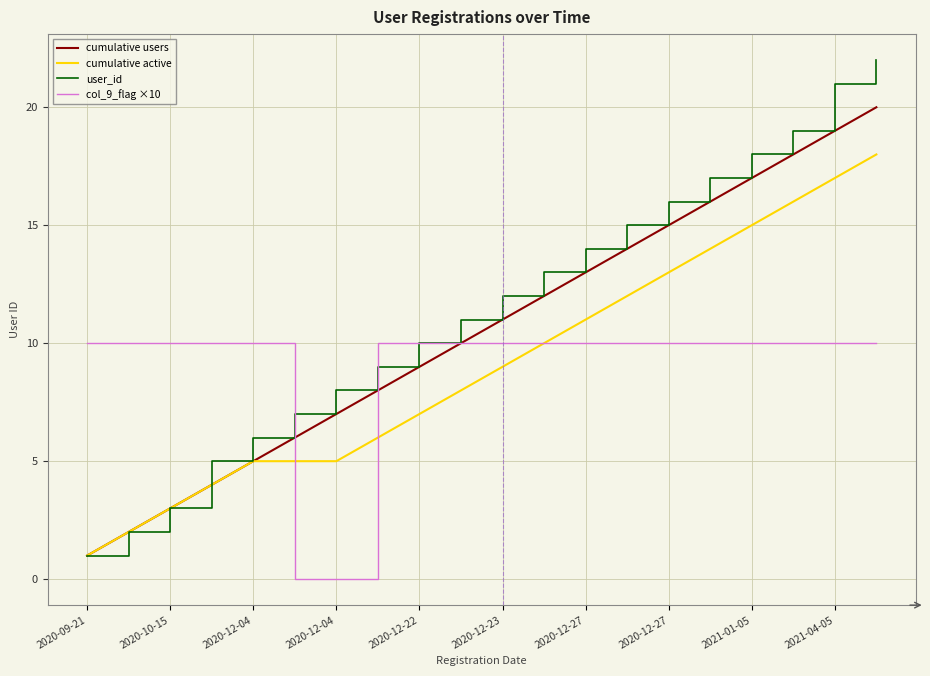

Which series has the largest range (max minus min)?

user_id